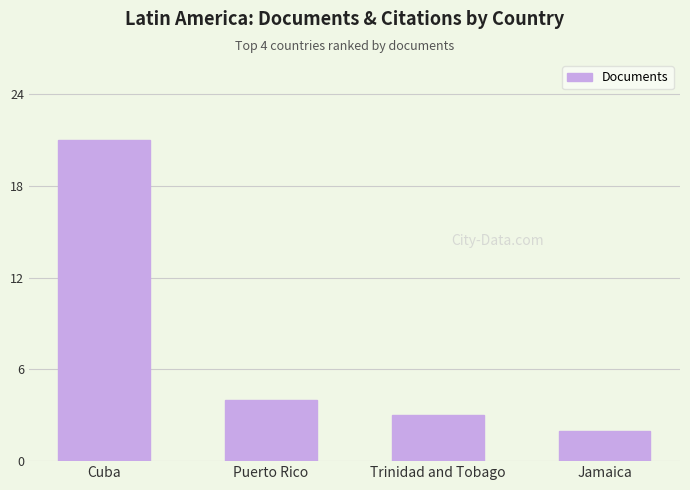

At which label does the data first exceed 4?

Cuba